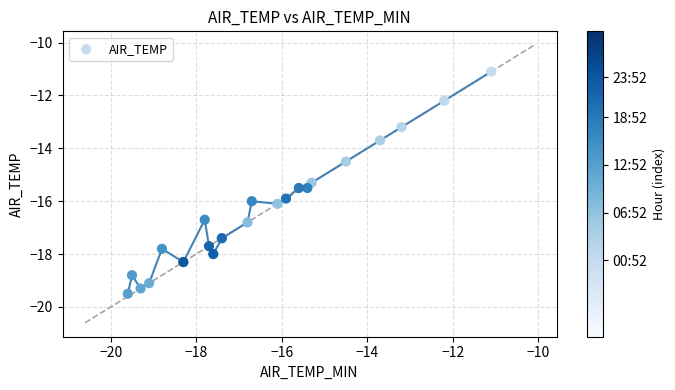

What Y value in the scatter plot is closest to -15?

-15.3